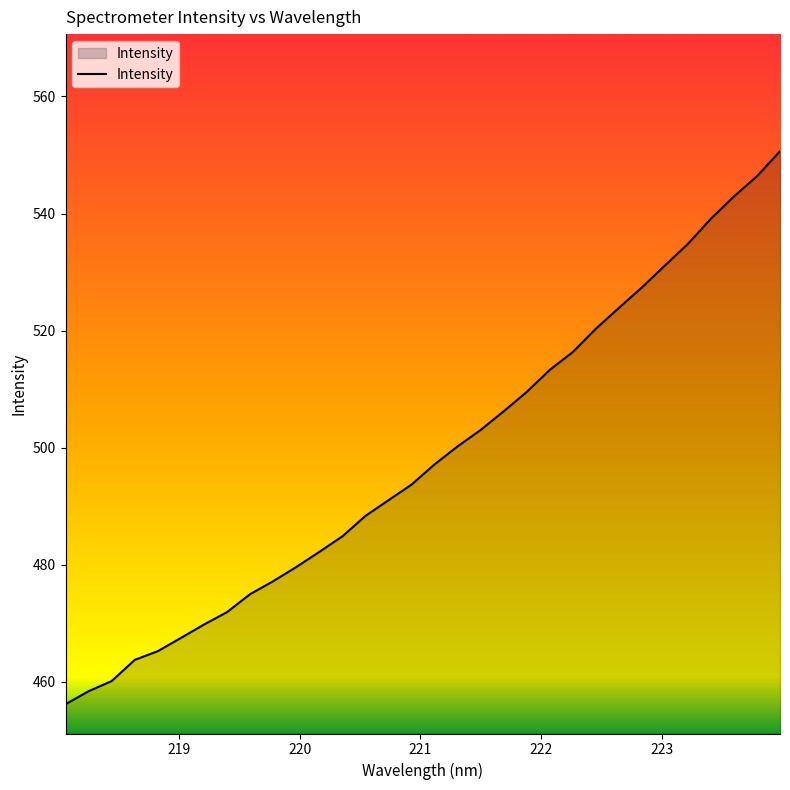

What is the minimum value shown in the chart?

456.2